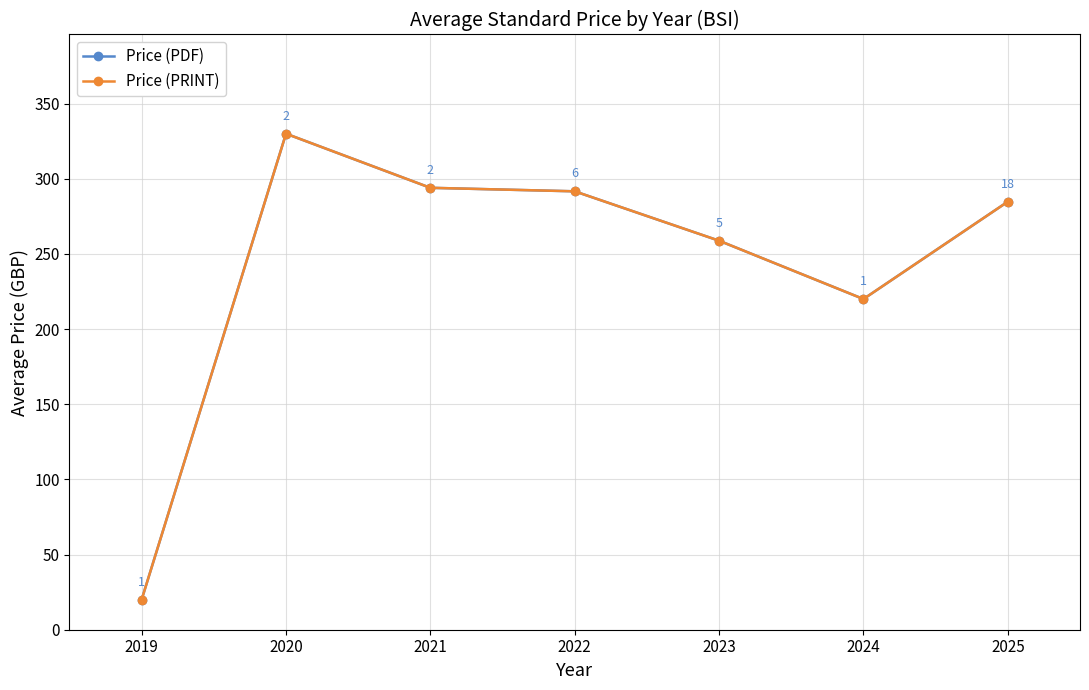

Where is the first local maximum for Price (PRINT)?

2020